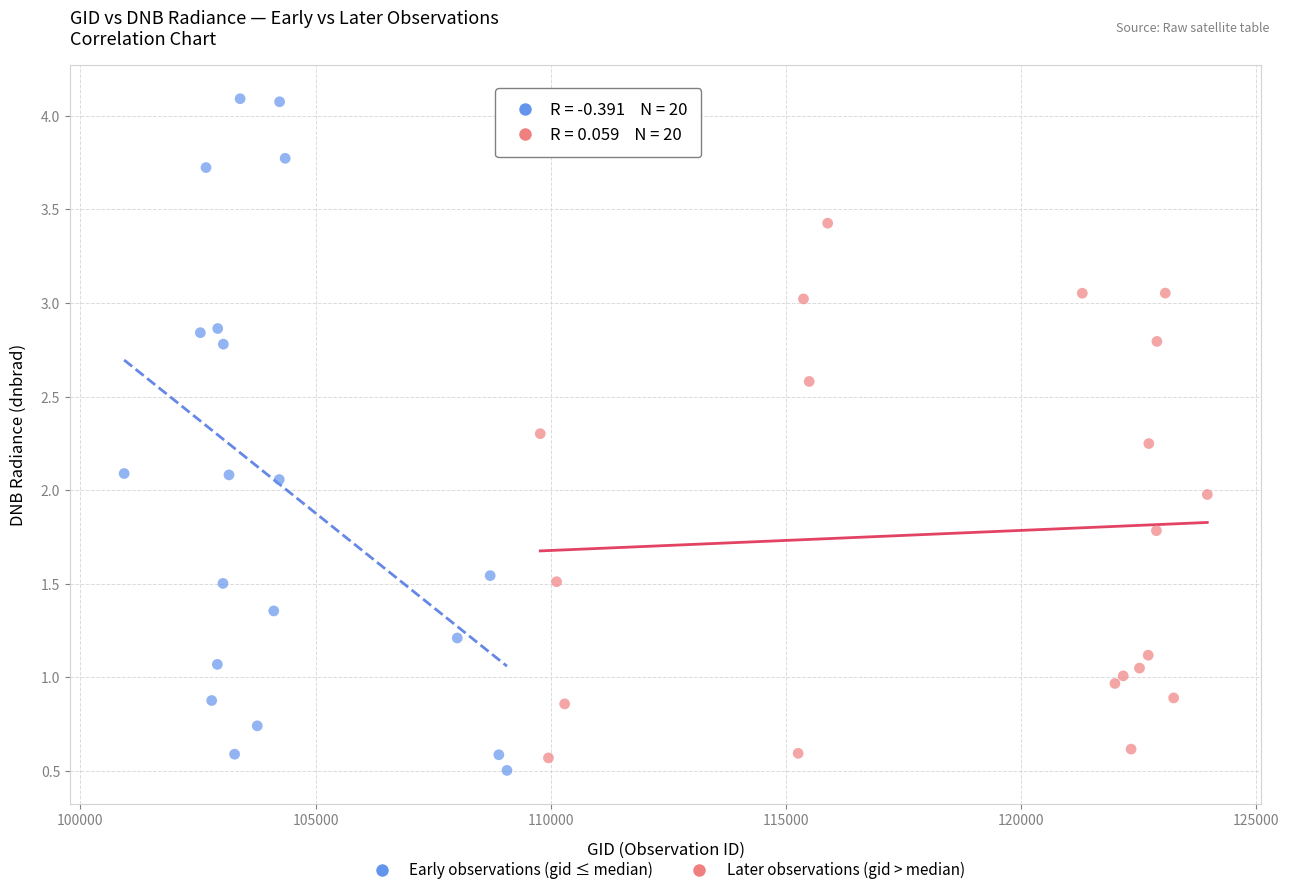

Which series reaches the maximum Y coordinate?

Early observations (gid ≤ median)